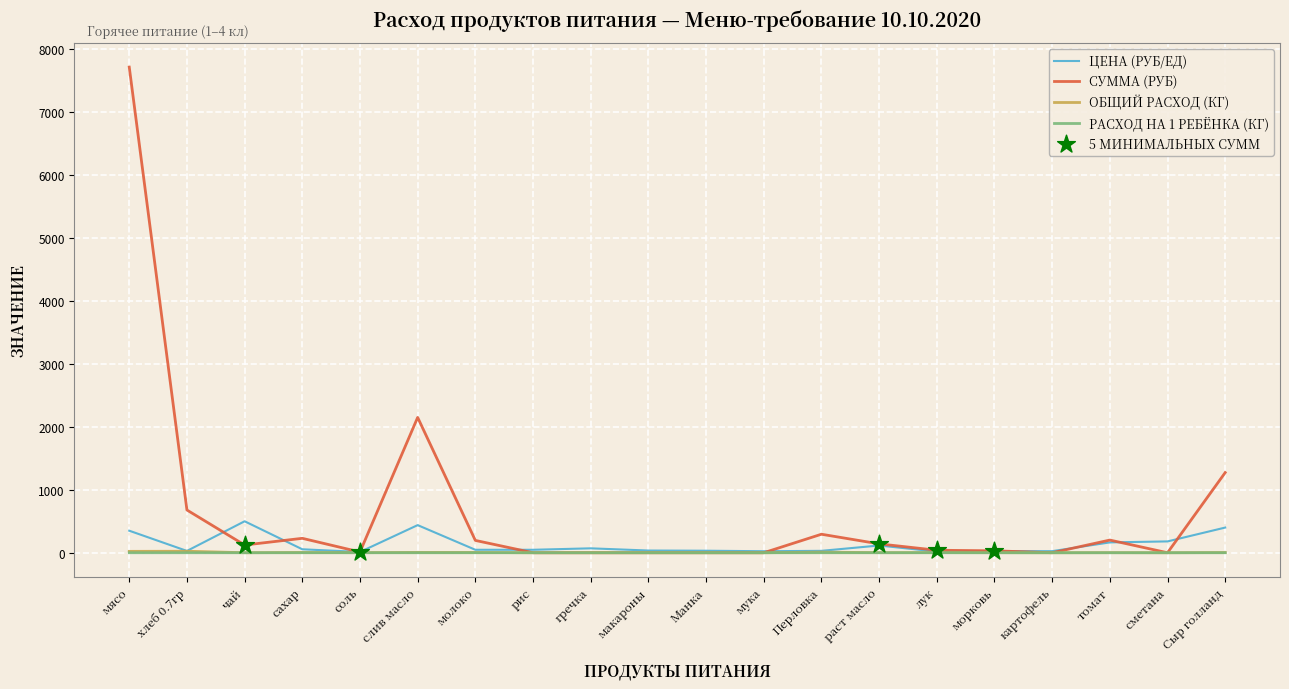

What is the maximum value shown in the chart?

7717.5